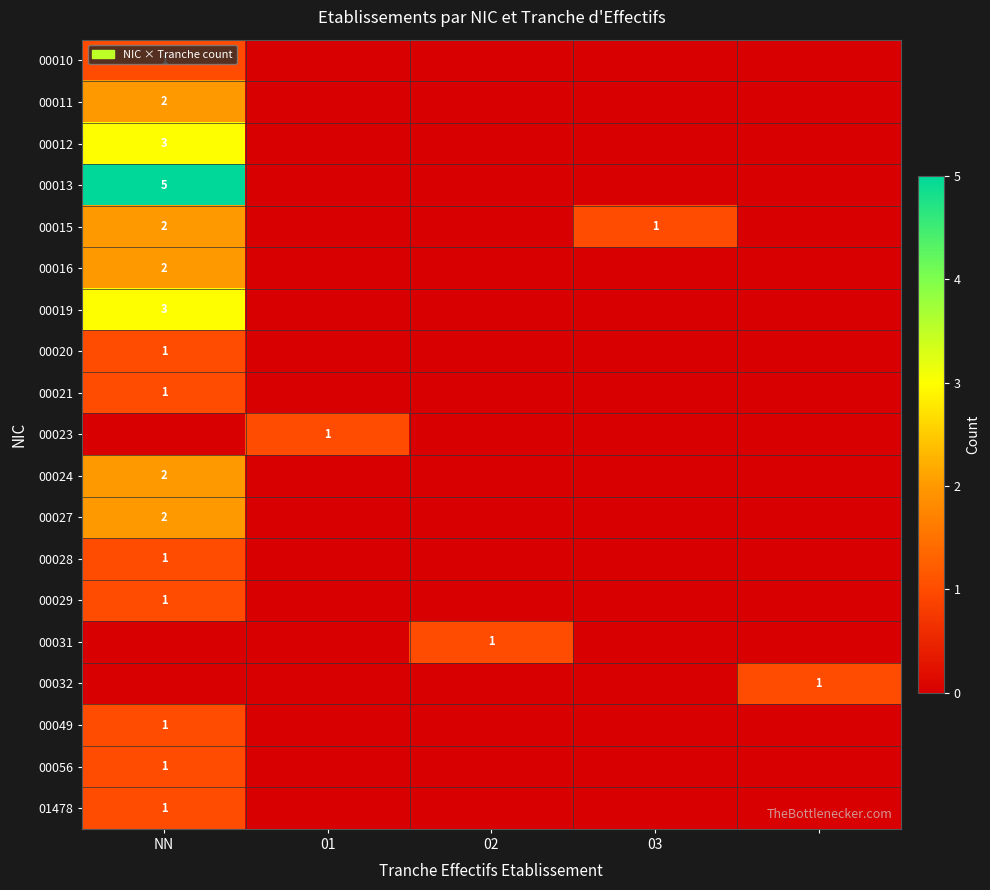

Is it true that 00020 equals 0 at NN?

False